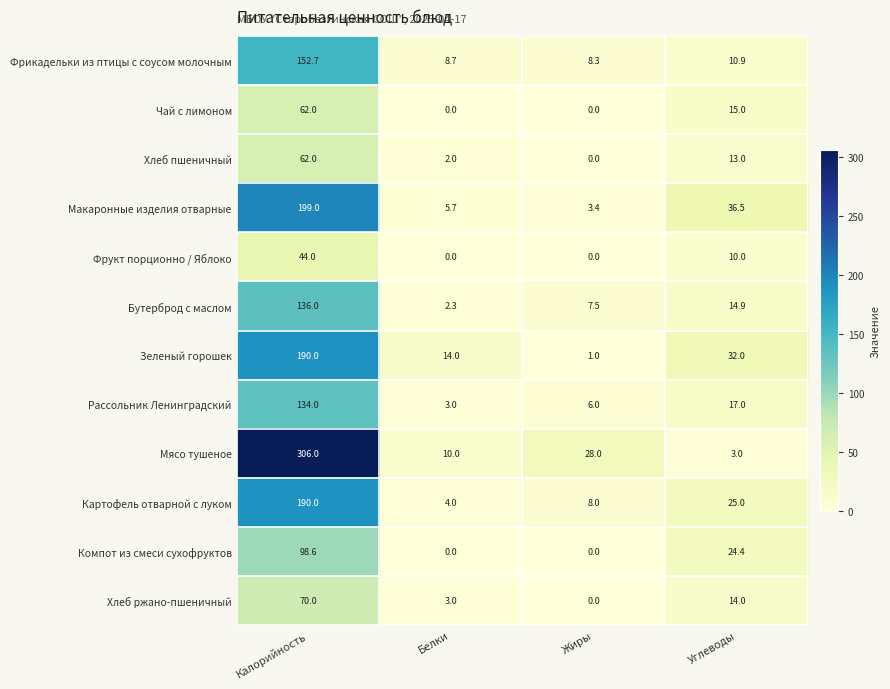

At which label does Хлеб ржано-пшеничный first exceed 14?

Калорийность